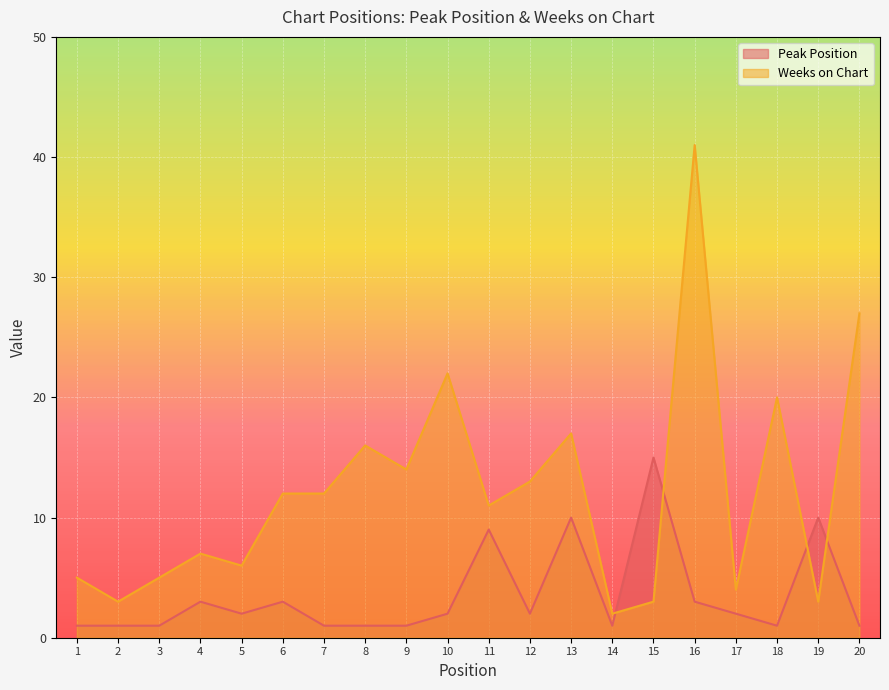

Read the Peak Position value at 13.

10